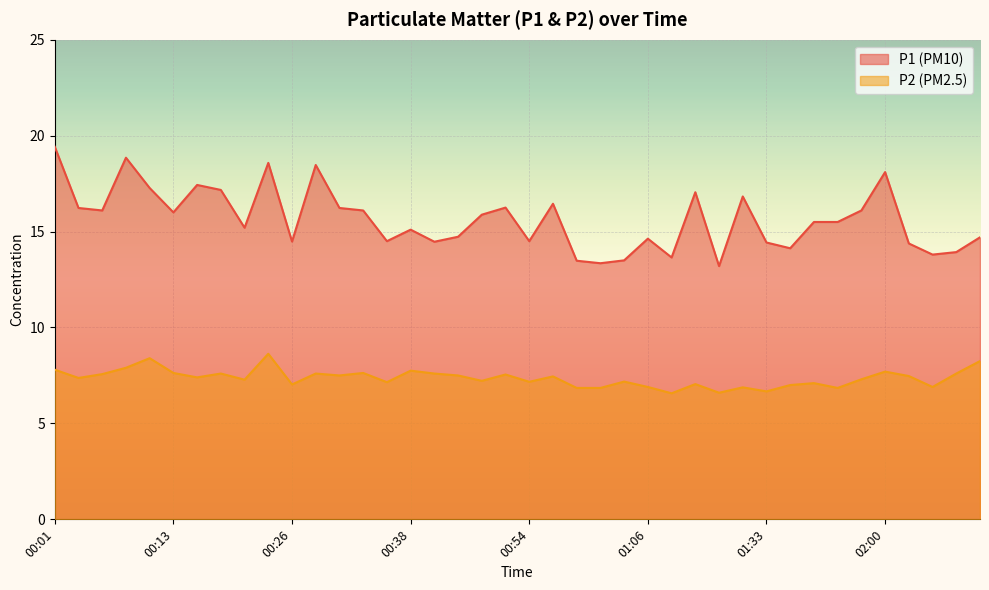

Is the value of P1 at 02:02 greater than the value of P2 at 02:00?

Yes